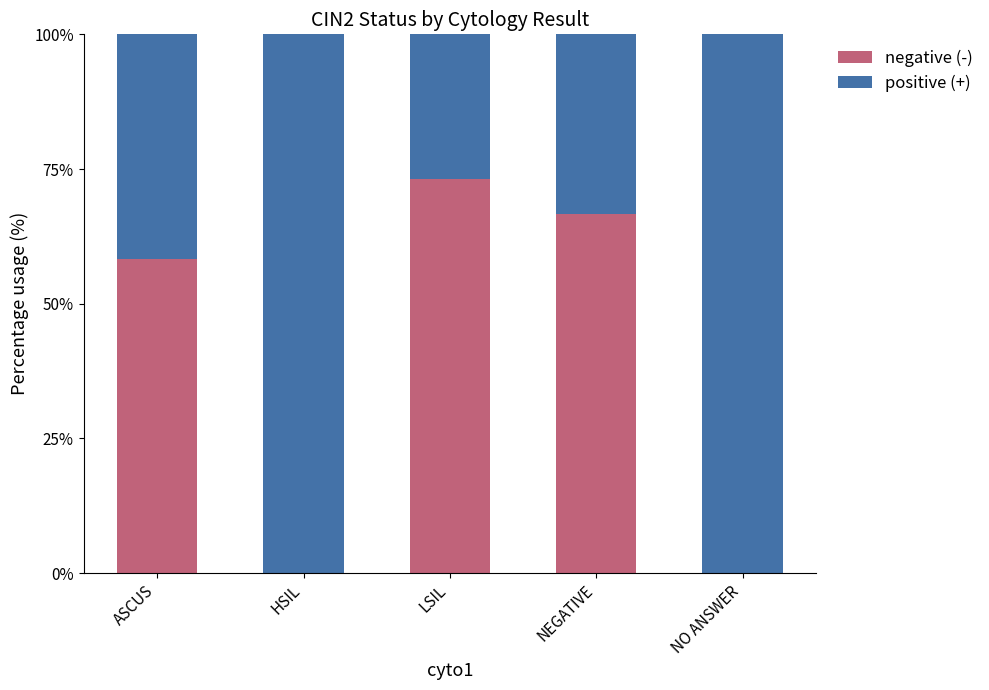

What is the total value across all series at LSIL?

100.0